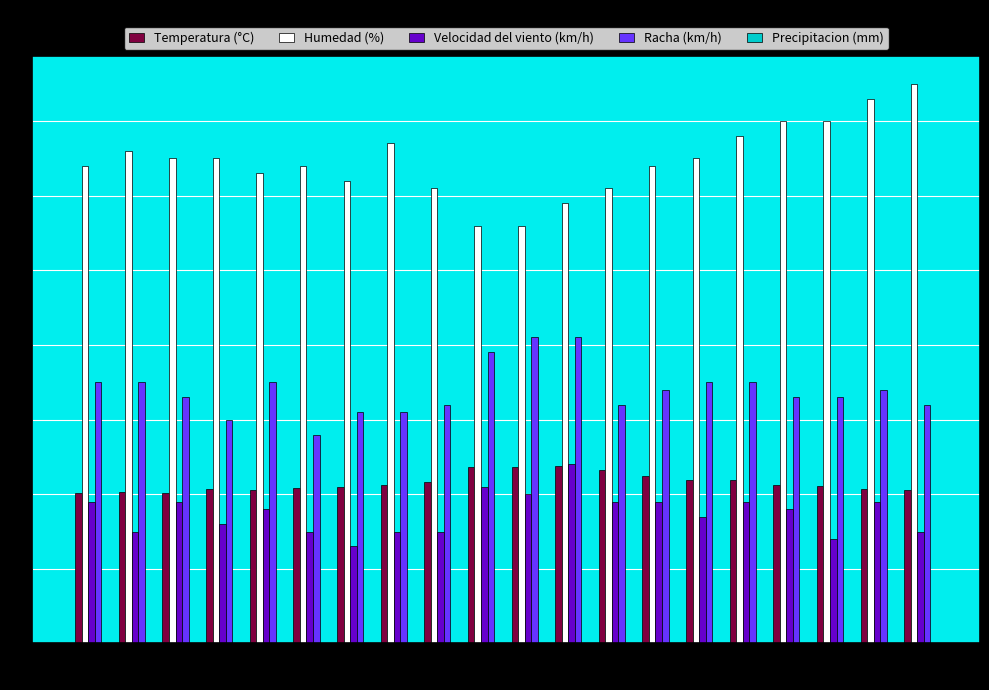

How many categories are shown in the chart?

20